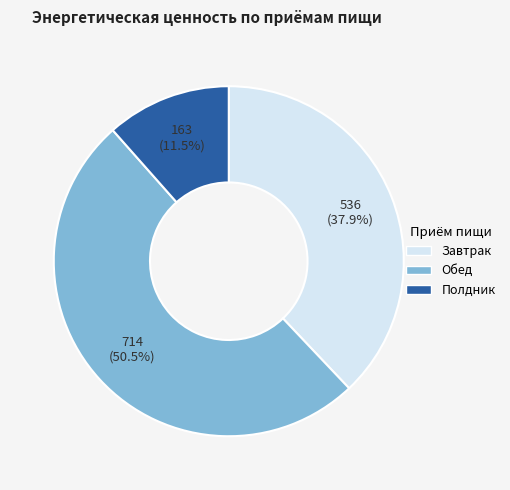

Which slice is the largest?

Обед